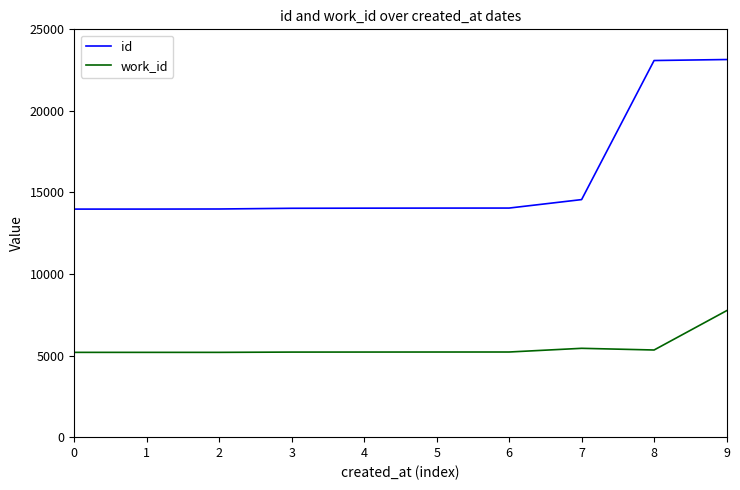

Which series has the widest spread of values?

id